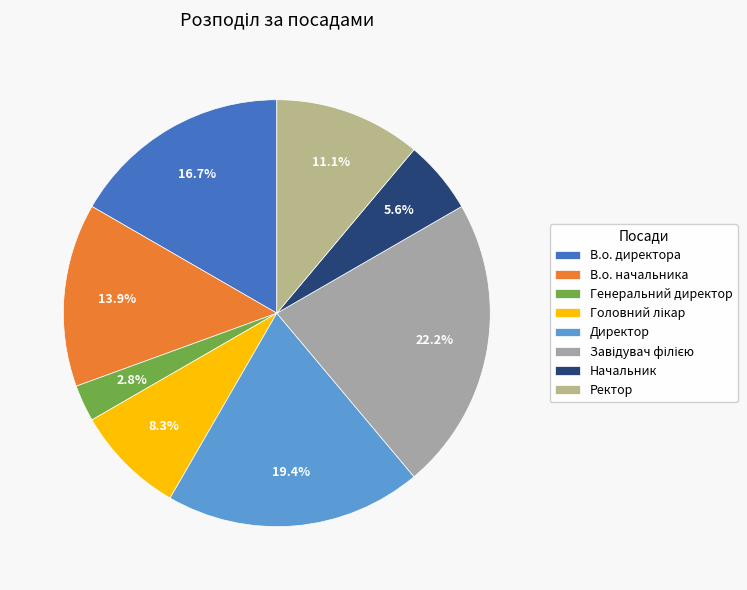

Which slice is the largest?

Завідувач філією